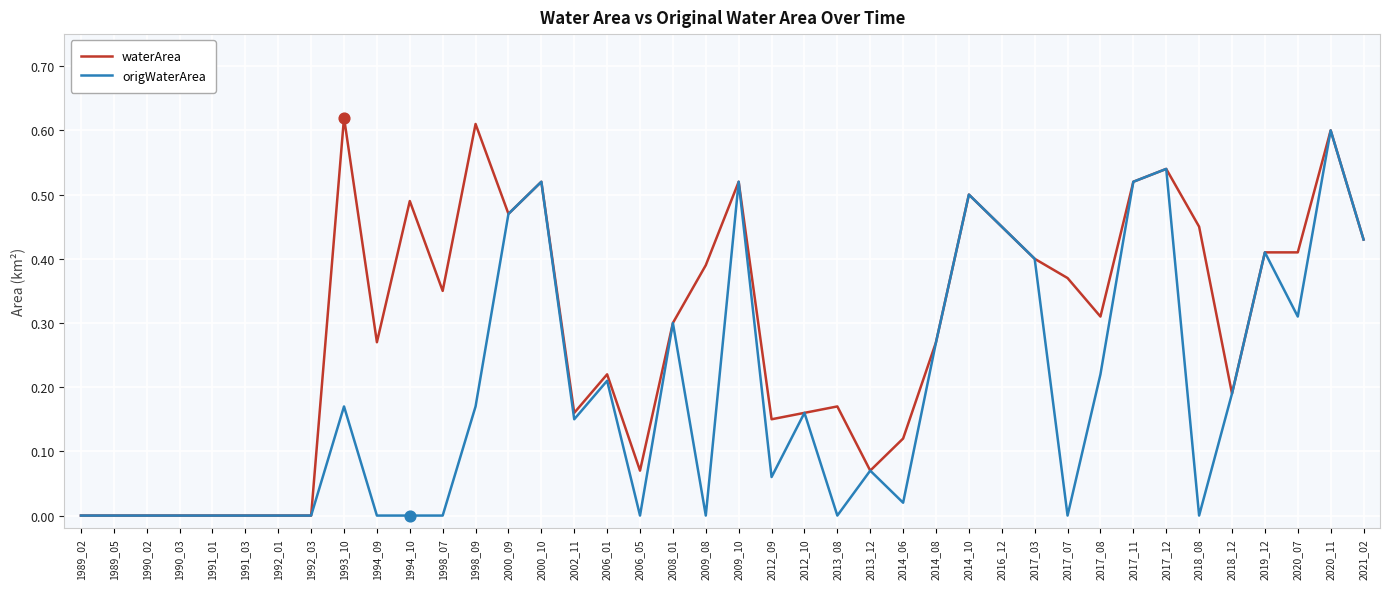

Which series has the largest total across all categories?

waterArea